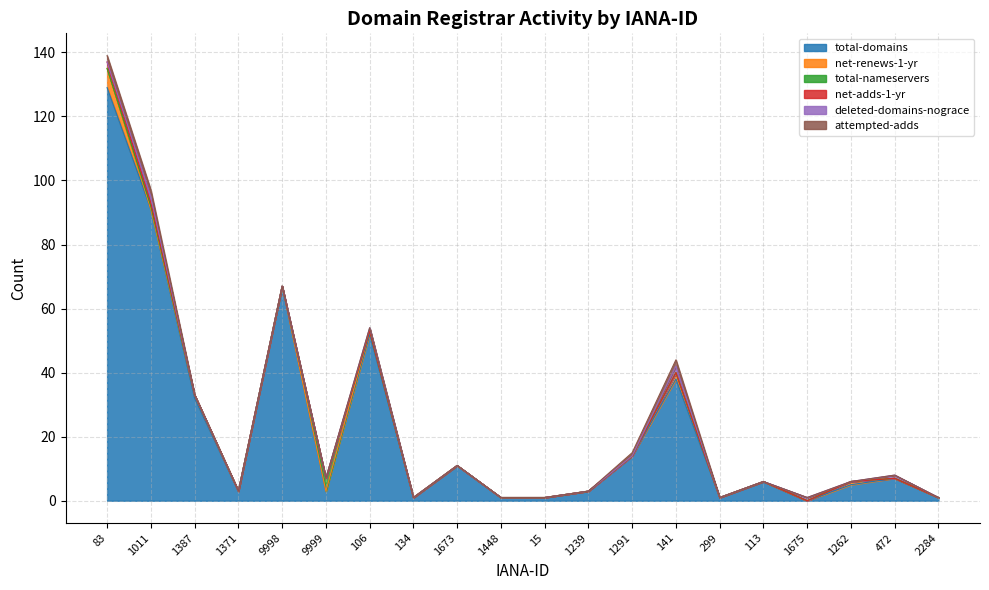

Reading left to right, transcribe all the data shown in this chart.

total-domains: 83=129	1011=91	1387=32	1371=3	9998=67	9999=3	106=52	134=1	1673=11	1448=1	15=1	1239=3	1291=14	141=38	299=1	113=6	1675=0	1262=5	472=7	2284=1
net-renews-1-yr: 83=6	1011=0	1387=1	1371=0	9998=0	9999=0	106=1	134=0	1673=0	1448=0	15=0	1239=0	1291=0	141=2	299=0	113=0	1675=0	1262=1	472=0	2284=0
total-nameservers: 83=0	1011=1	1387=0	1371=0	9998=0	9999=4	106=0	134=0	1673=0	1448=0	15=0	1239=0	1291=0	141=0	299=0	113=0	1675=0	1262=0	472=0	2284=0
net-adds-1-yr: 83=2	1011=1	1387=0	1371=0	9998=0	9999=0	106=0	134=0	1673=0	1448=0	15=0	1239=0	1291=0	141=0	299=0	113=0	1675=0	1262=0	472=0	2284=0
deleted-domains-nograce: 83=0	1011=2	1387=0	1371=0	9998=0	9999=0	106=1	134=0	1673=0	1448=0	15=0	1239=0	1291=0	141=2	299=0	113=0	1675=1	1262=0	472=1	2284=0
attempted-adds: 83=2	1011=2	1387=0	1371=0	9998=0	9999=0	106=0	134=0	1673=0	1448=0	15=0	1239=0	1291=1	141=2	299=0	113=0	1675=0	1262=0	472=0	2284=0